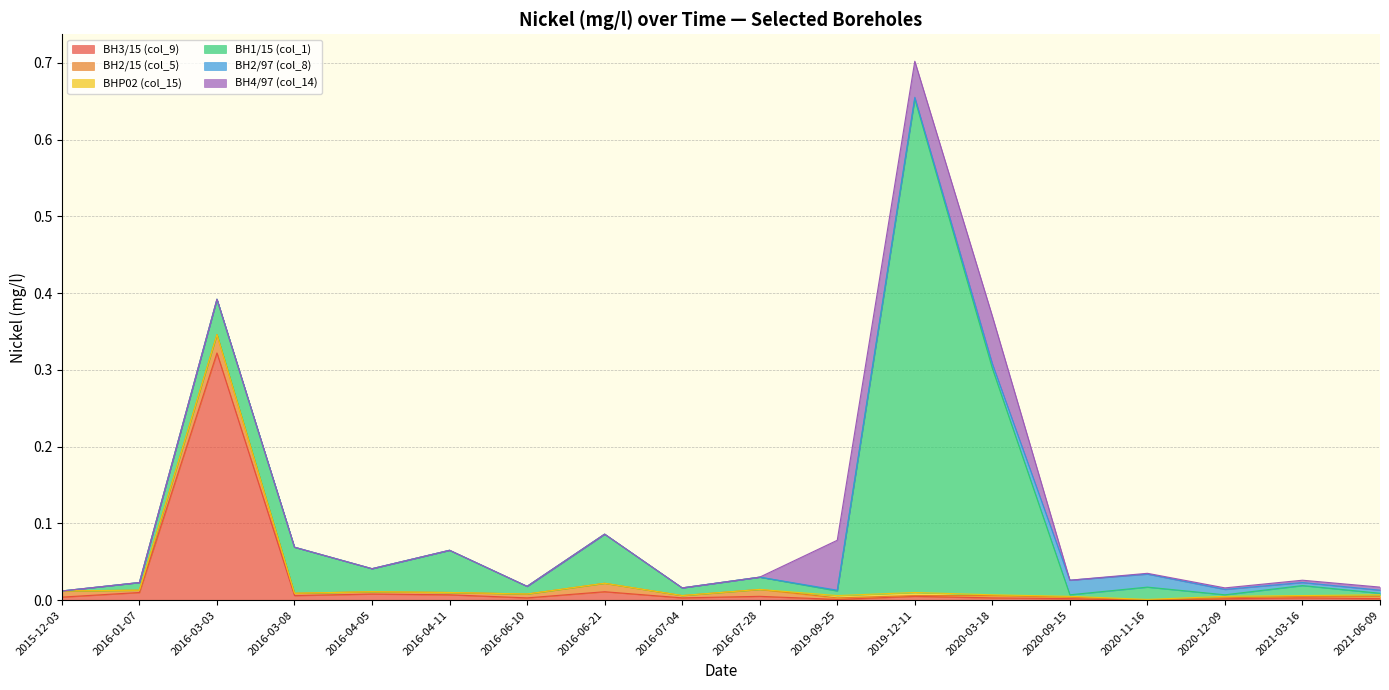

Reading right to left, transcribe all the data shown in this chart.

BH3/15 (col_9): 2021-06-09=0.0	2021-03-16=0.0	2020-12-09=0.0	2020-11-16=0.0	2020-09-15=0.0	2020-03-18=0.0	2019-12-11=0.0	2019-09-25=0.0	2016-07-28=0.0	2016-07-04=0.0	2016-06-21=0.0	2016-06-10=0.0	2016-04-11=0.0	2016-04-05=0.0	2016-03-08=0.0	2016-03-03=0.3	2016-01-07=0.0	2015-12-03=0.0
BH2/15 (col_5): 2021-06-09=0.0	2021-03-16=0.0	2020-12-09=0.0	2020-11-16=0.0	2020-09-15=0.0	2020-03-18=0.0	2019-12-11=0.0	2019-09-25=0.0	2016-07-28=0.0	2016-07-04=0.0	2016-06-21=0.0	2016-06-10=0.0	2016-04-11=0.0	2016-04-05=0.0	2016-03-08=0.0	2016-03-03=0.0	2016-01-07=0.0	2015-12-03=0.0
BHP02 (col_15): 2021-06-09=0.0	2021-03-16=0.0	2020-12-09=0.0	2020-11-16=0.0	2020-09-15=0.0	2020-03-18=0.0	2019-12-11=0.0	2019-09-25=0.0	2016-07-28=0.0	2016-07-04=0.0	2016-06-21=0.0	2016-06-10=0.0	2016-04-11=0.0	2016-04-05=0.0	2016-03-08=0.0	2016-03-03=0.0	2016-01-07=0.0	2015-12-03=0.0
BH1/15 (col_1): 2021-06-09=0.0	2021-03-16=0.0	2020-12-09=0.0	2020-11-16=0.0	2020-09-15=0.0	2020-03-18=0.3	2019-12-11=0.6	2019-09-25=0.0	2016-07-28=0.0	2016-07-04=0.0	2016-06-21=0.1	2016-06-10=0.0	2016-04-11=0.1	2016-04-05=0.0	2016-03-08=0.1	2016-03-03=0.0	2016-01-07=0.0	2015-12-03=0.0
BH2/97 (col_8): 2021-06-09=0.0	2021-03-16=0.0	2020-12-09=0.0	2020-11-16=0.0	2020-09-15=0.0	2020-03-18=0.0	2019-12-11=0.0	2019-09-25=0.0	2016-07-28=0.0	2016-07-04=0.0	2016-06-21=0.0	2016-06-10=0.0	2016-04-11=0.0	2016-04-05=0.0	2016-03-08=0.0	2016-03-03=0.0	2016-01-07=0.0	2015-12-03=0.0
BH4/97 (col_14): 2021-06-09=0.0	2021-03-16=0.0	2020-12-09=0.0	2020-11-16=0.0	2020-09-15=0.0	2020-03-18=0.1	2019-12-11=0.0	2019-09-25=0.1	2016-07-28=0.0	2016-07-04=0.0	2016-06-21=0.0	2016-06-10=0.0	2016-04-11=0.0	2016-04-05=0.0	2016-03-08=0.0	2016-03-03=0.0	2016-01-07=0.0	2015-12-03=0.0